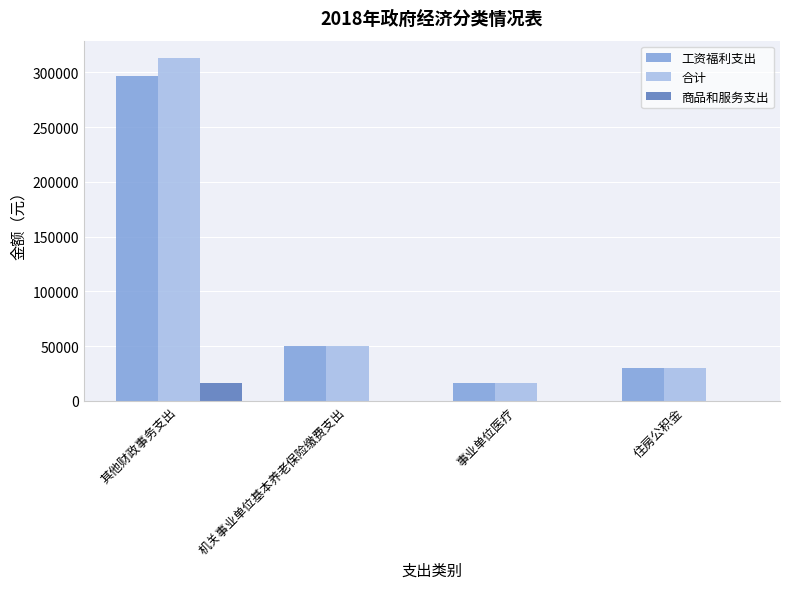

How many data points in 合计 are above 50277?

2